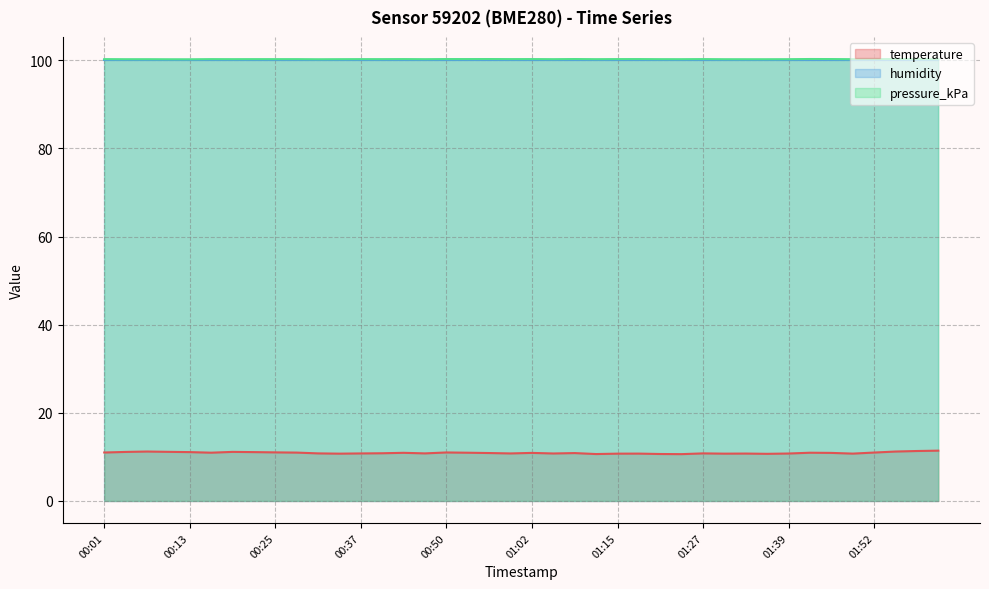

Does the chart have visible grid lines?

Yes